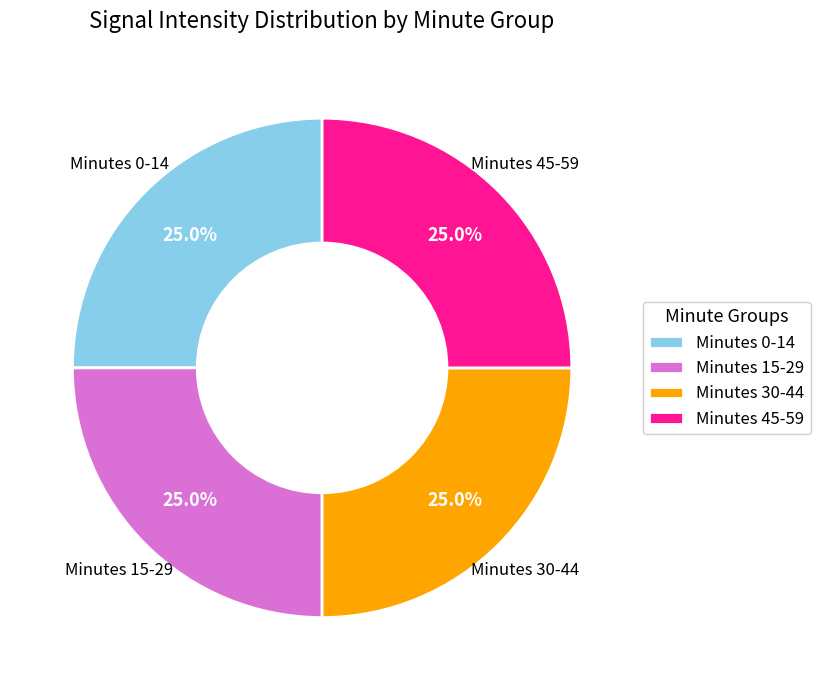

Approximately how many times larger is the value at Minutes 0-14 compared to Minutes 30-44?

1.0